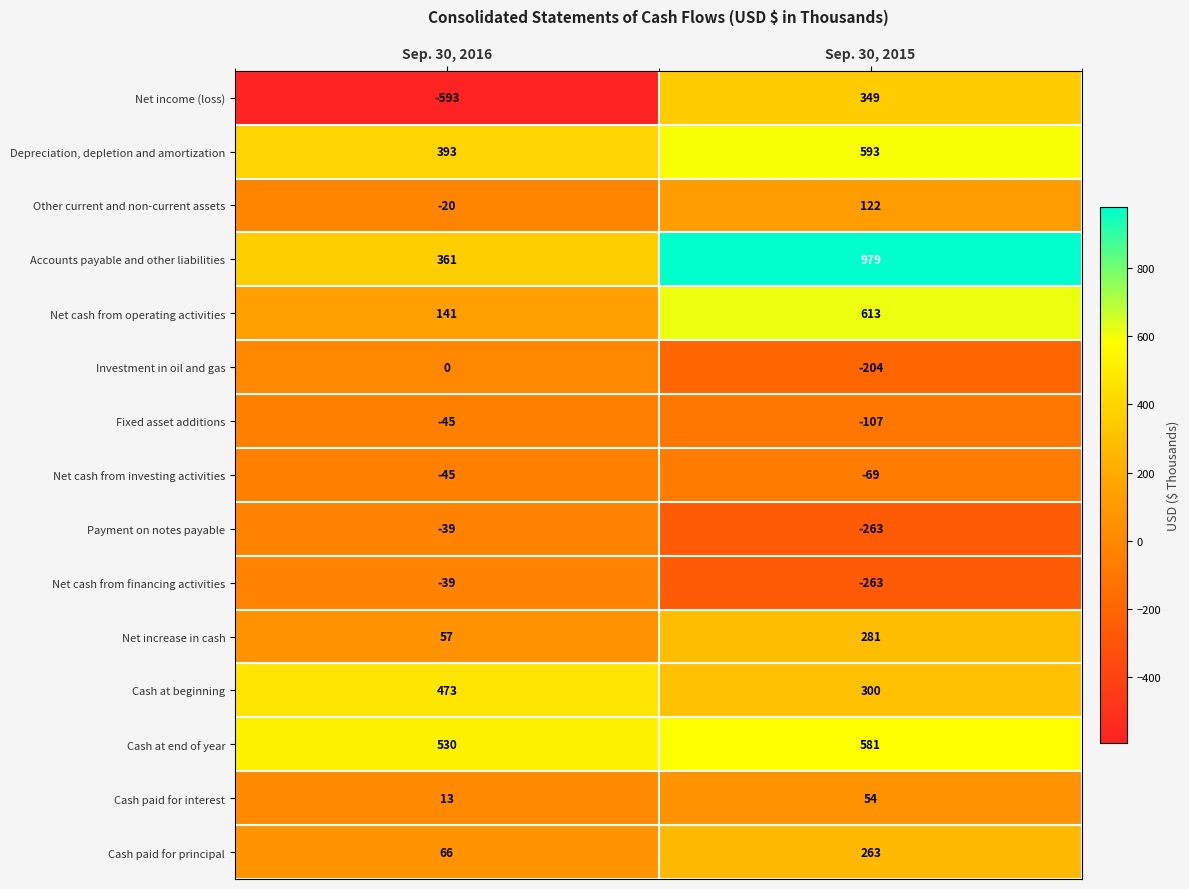

What is the total value across all series at Sep. 30, 2016?

1253